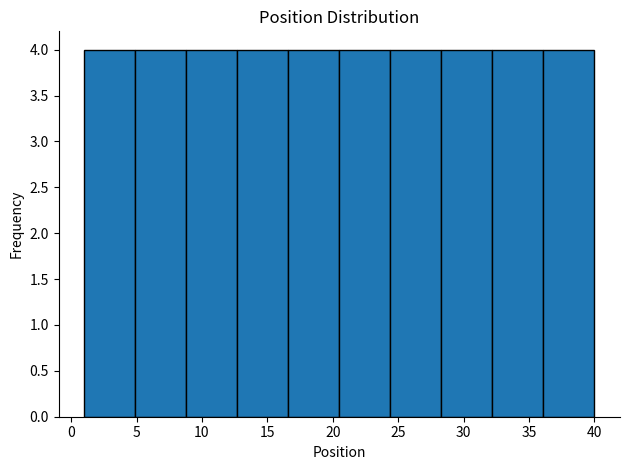

Reading left to right, transcribe this chart: for each bar, give the range it covers on the x-axis and its height. Neither the bar edges nor the heights are printed on the chart, so give them approximately, as read against the axes.

1.0 to 4.9: 4
4.9 to 8.8: 4
8.8 to 12.7: 4
12.7 to 16.6: 4
16.6 to 20.5: 4
20.5 to 24.4: 4
24.4 to 28.3: 4
28.3 to 32.2: 4
32.2 to 36.1: 4
36.1 to 40.0: 4